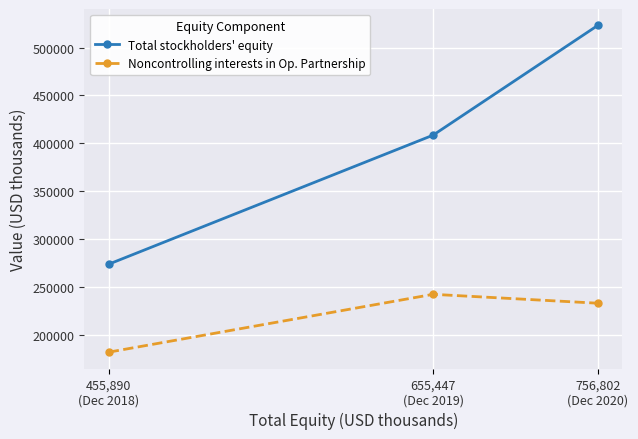

Rank the series at 756,802
(Dec 2020) from highest to lowest value.

Total stockholders' equity, Noncontrolling interests in Op. Partnership